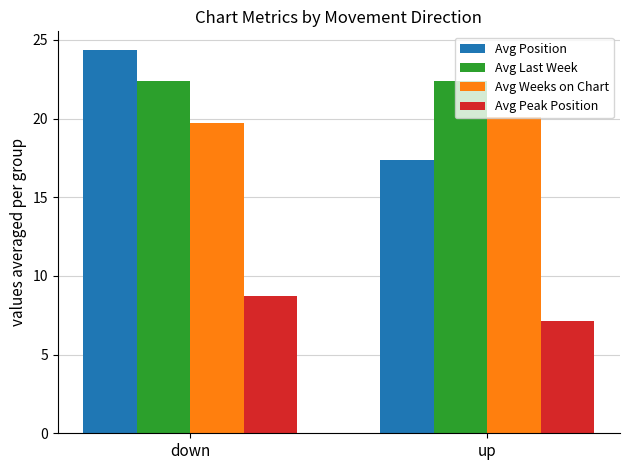

What is the approximate value of Avg Weeks on Chart at down?

19.7